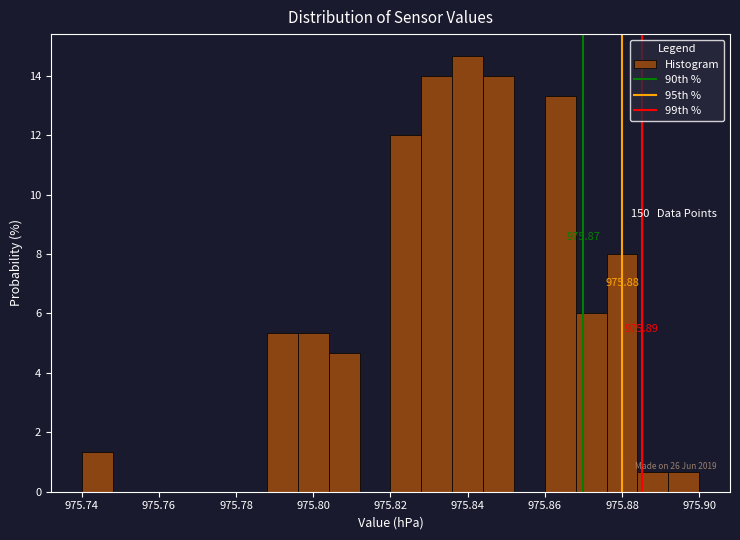

Over which range of the x-axis is the bar tallest?

975.836 to 975.844